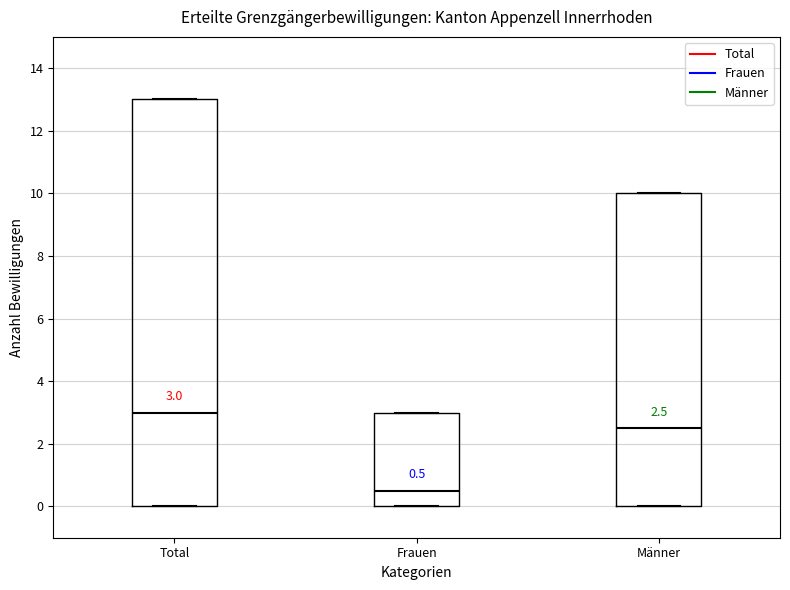

Which box is the tallest, from its lower edge to its upper edge?

Total